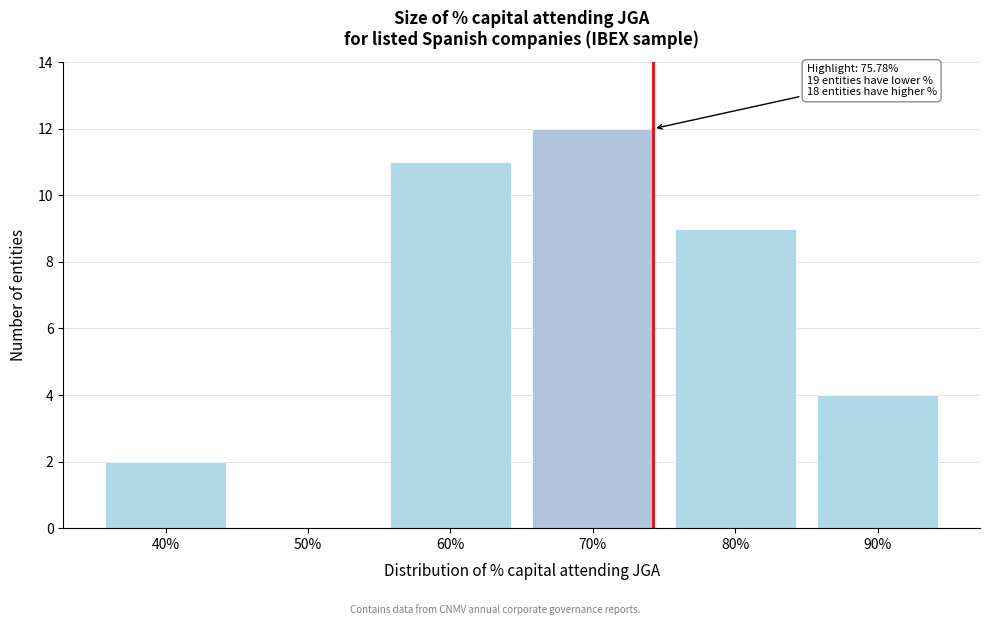

Reading left to right, what are all the values shown in this chart?

40%=2	50%=0	60%=11	70%=12	80%=9	90%=4